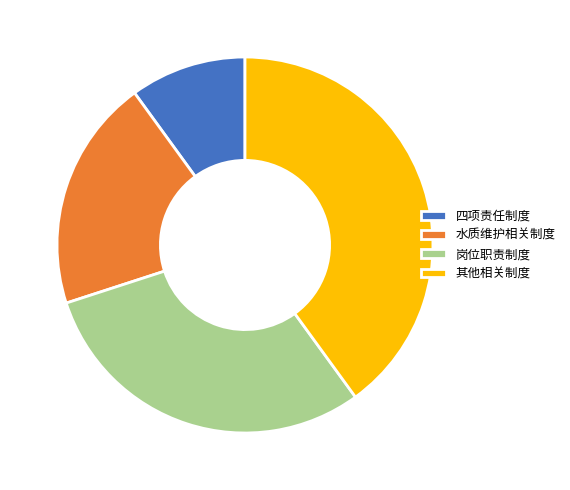

How many slices are in this pie chart?

4